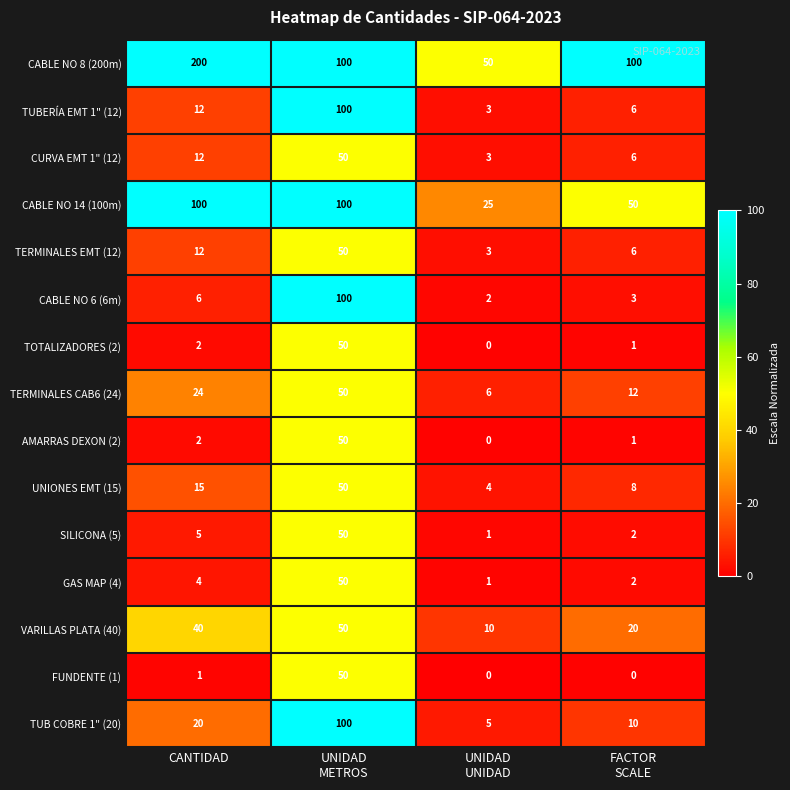

What is the spread (max minus min) of values at UNIDAD
UNIDAD?

50